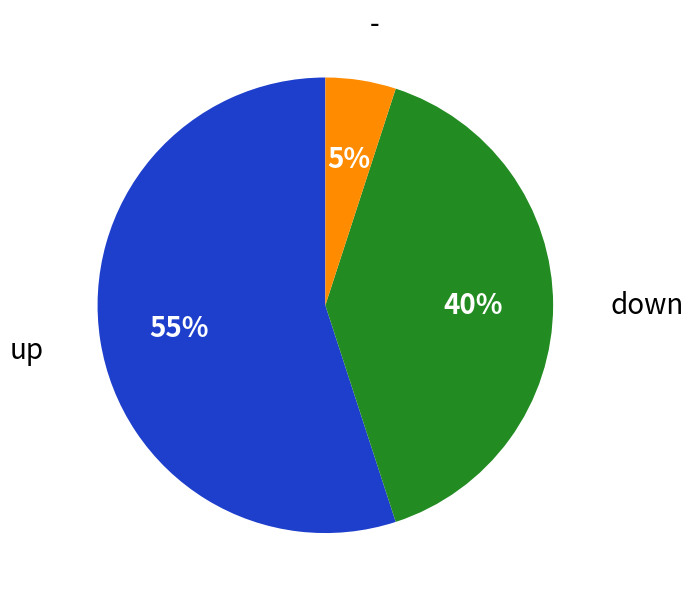

Approximately how many times larger is the value at up compared to down?

1.4